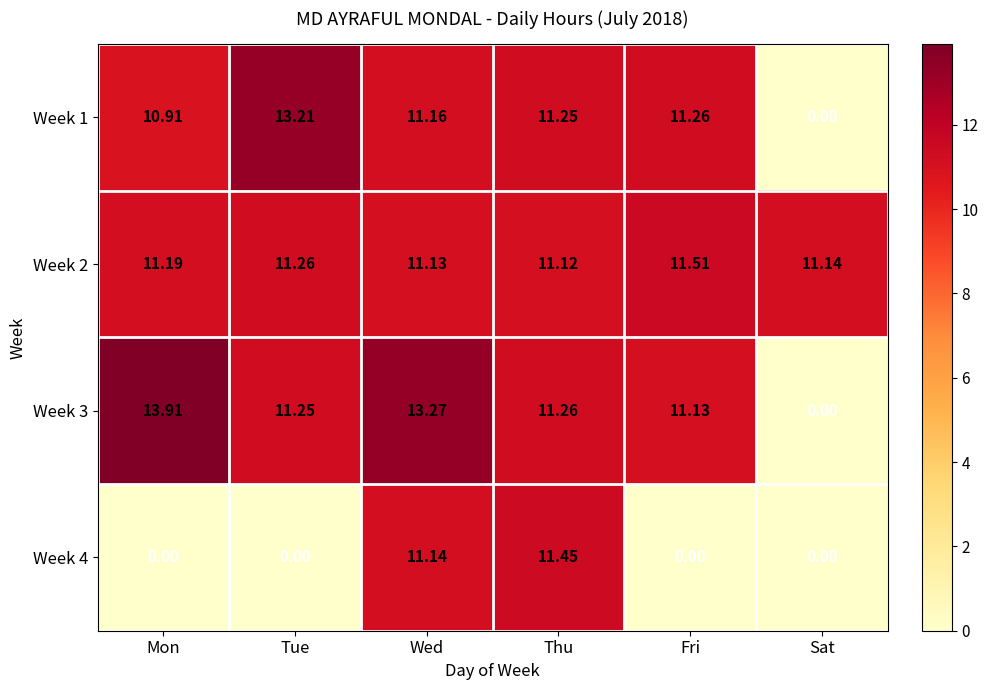

Rank the categories by Week 2 value from lowest to highest.

Thu, Wed, Sat, Mon, Tue, Fri